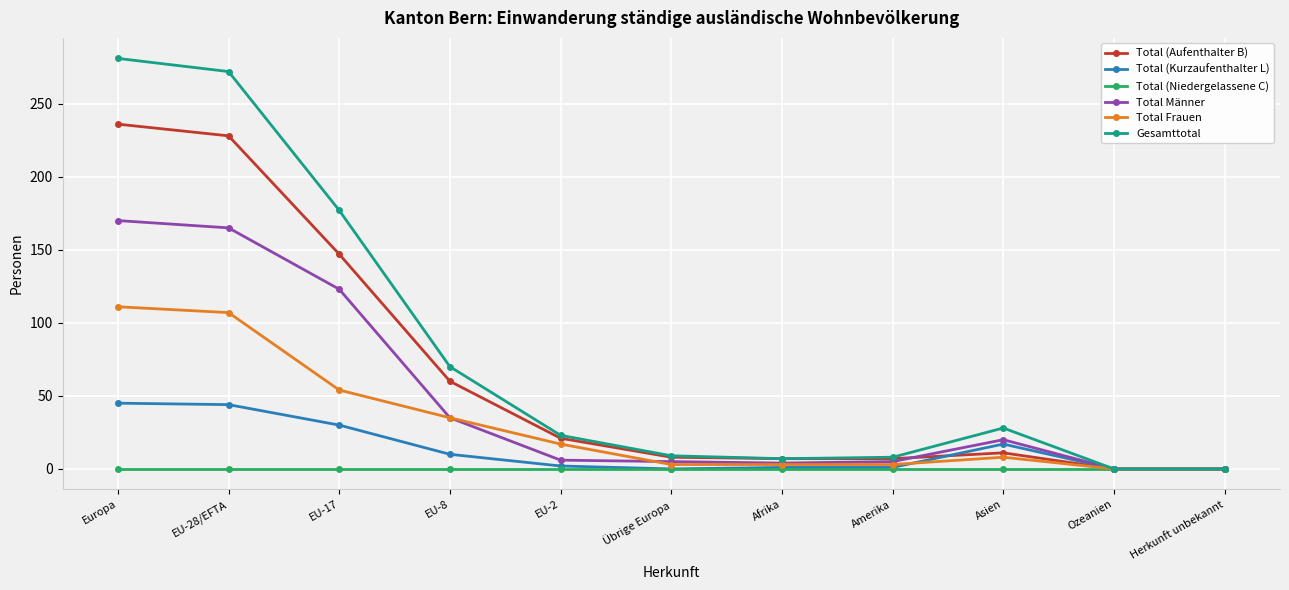

What is the value of the Total (Kurzaufenthalter L) point at the 2nd from the left?

44